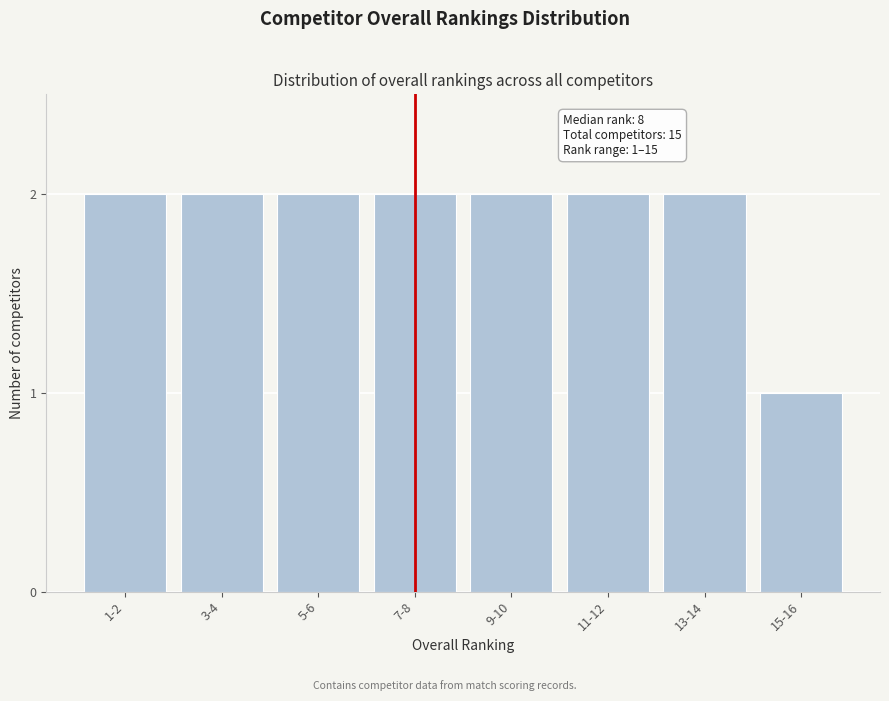

Reading left to right, what are all the values shown in this chart?

1-2=2	3-4=2	5-6=2	7-8=2	9-10=2	11-12=2	13-14=2	15-16=1